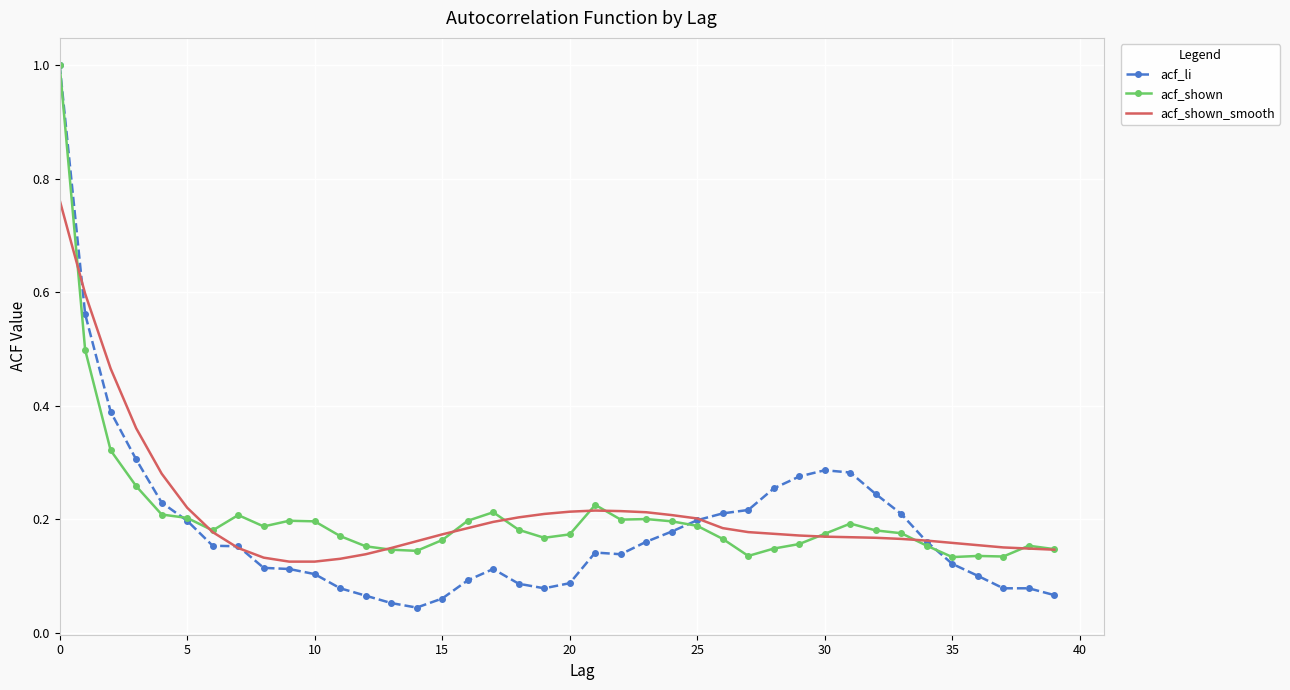

Which series has the largest range (max minus min)?

acf_li